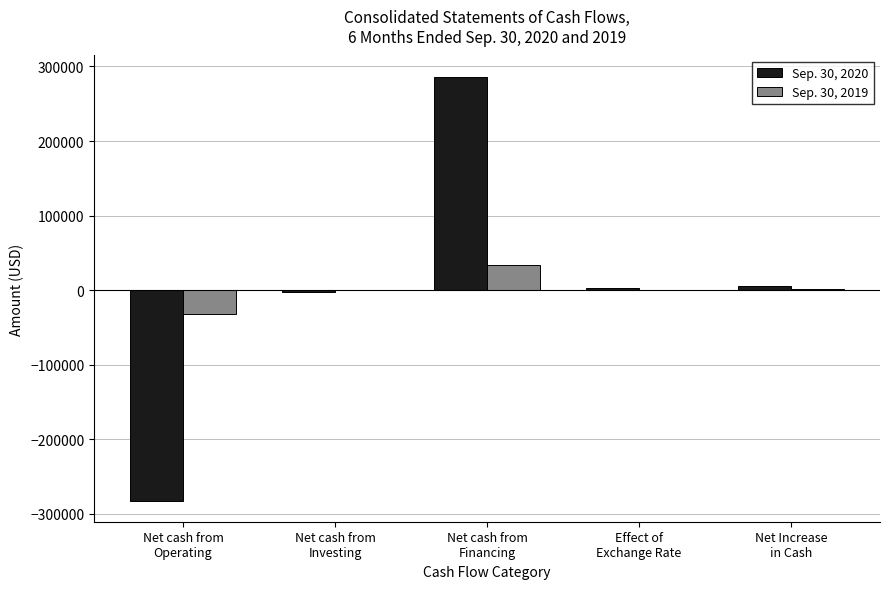

How many series are shown in this chart?

2